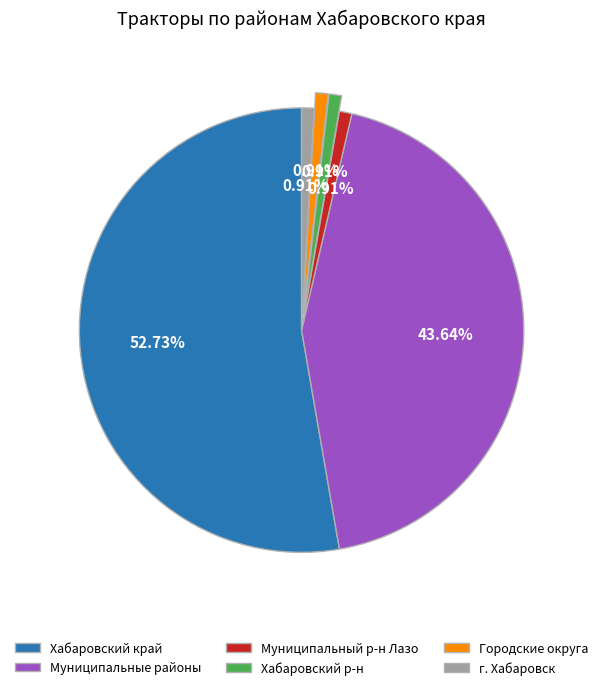

Between г. Хабаровск and Хабаровский край, which is larger?

Хабаровский край